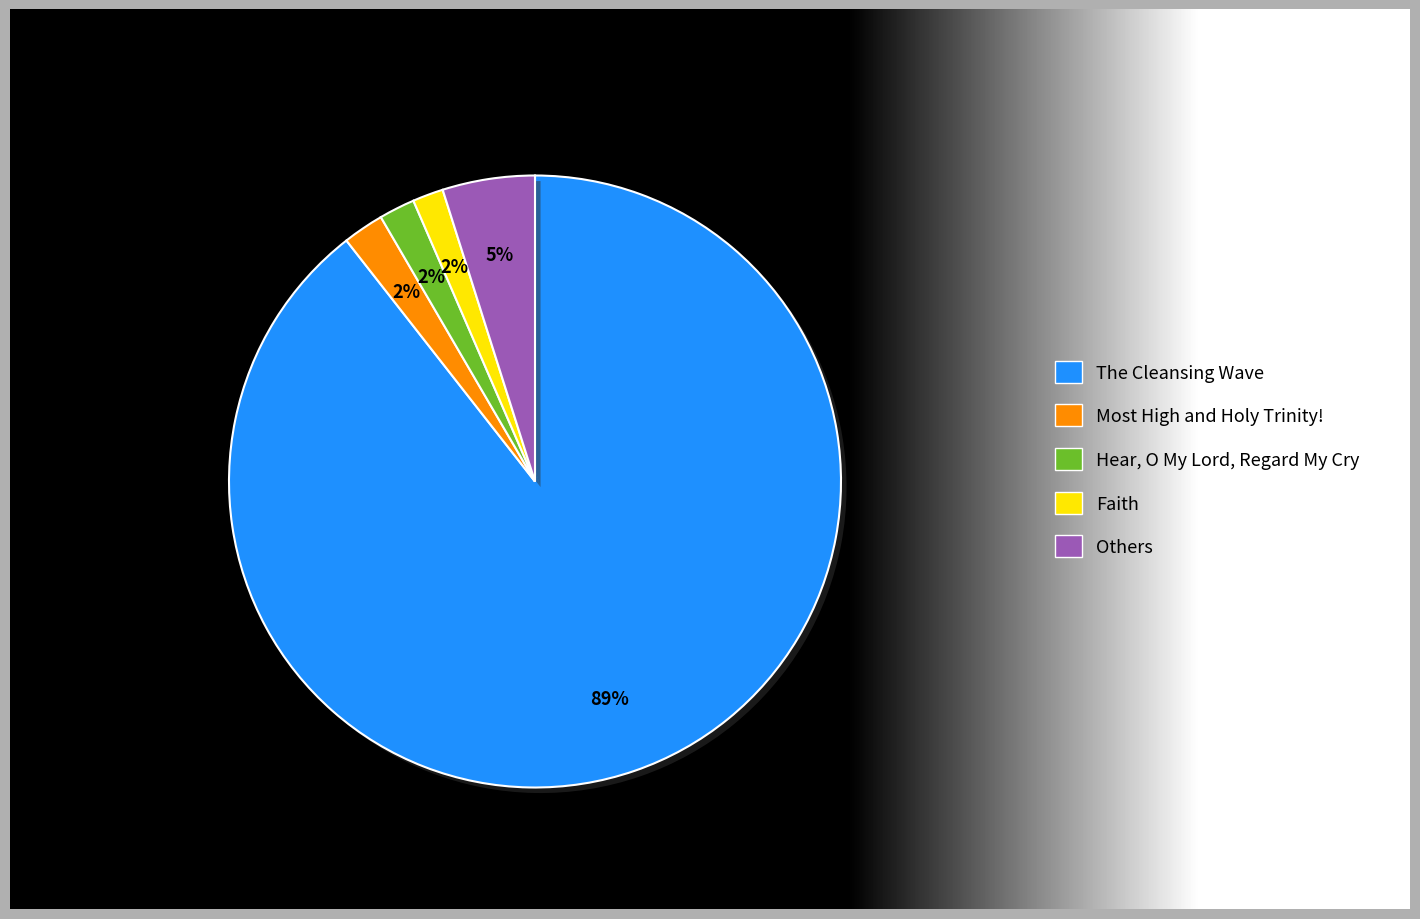

Does The Cleansing Wave represent more than half of the total?

Yes